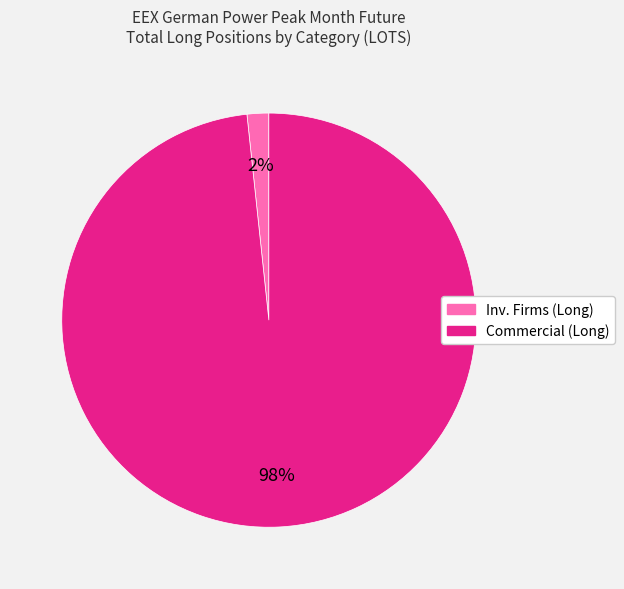

Which has a higher value, Commercial (Long) or Inv. Firms (Long)?

Commercial (Long)